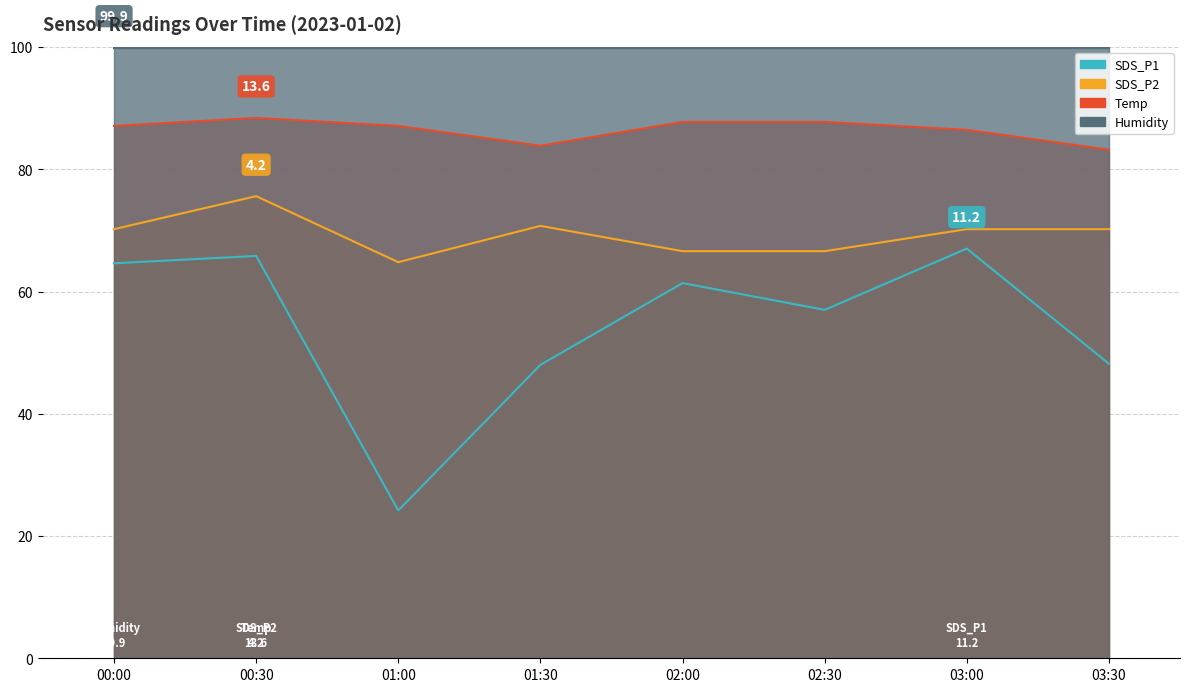

Which series has the largest total across all categories?

Temp